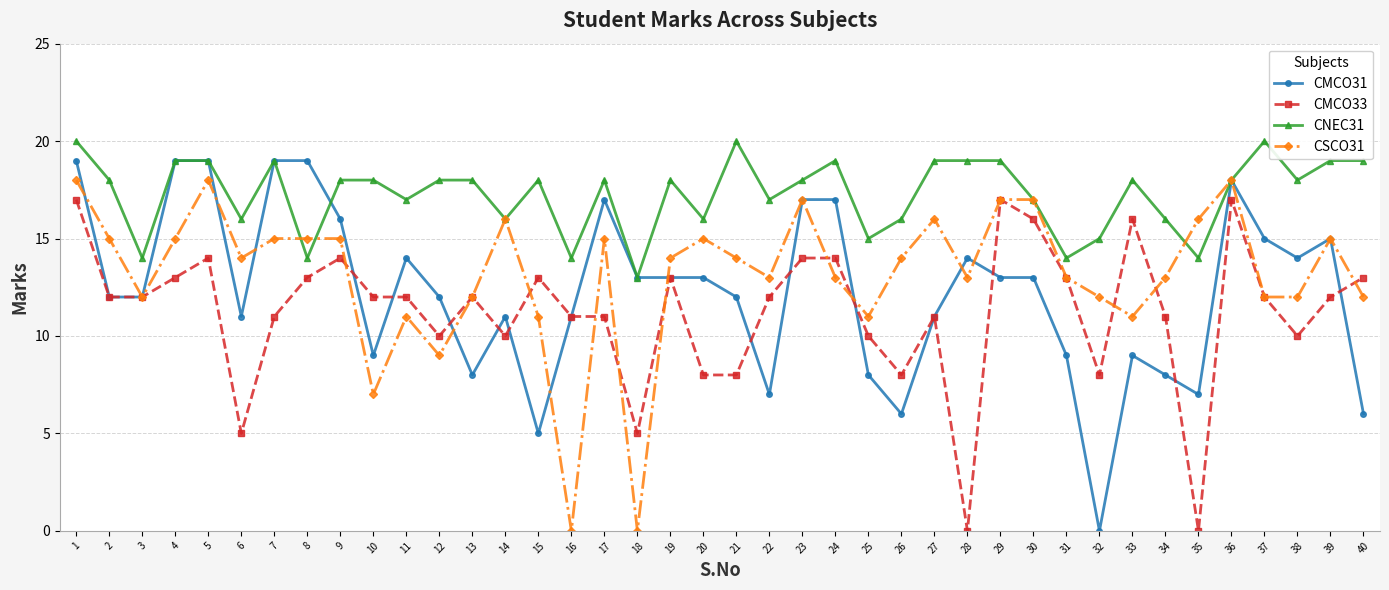

How many data points does each series have?

40